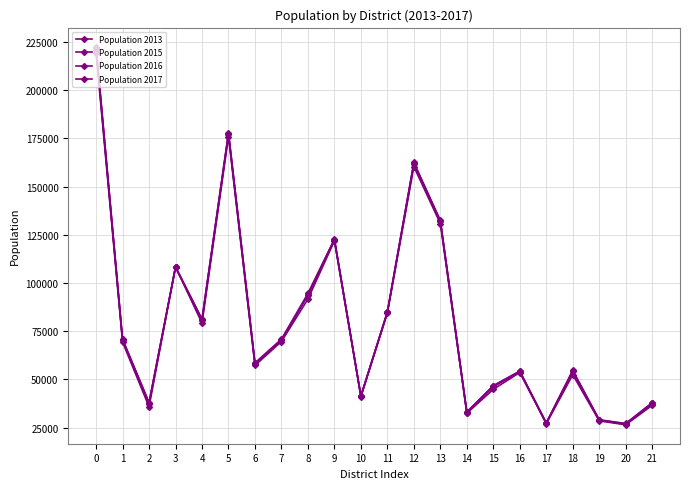

How many data points in Population 2013 are less than 69327?

11